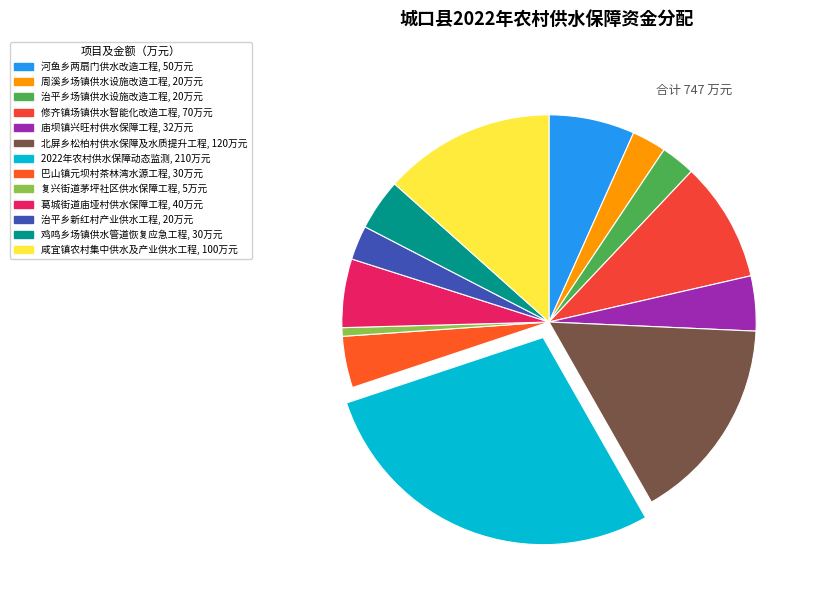

Does 葛城街道庙垭村供水保障工程 account for over 50% of the chart?

No